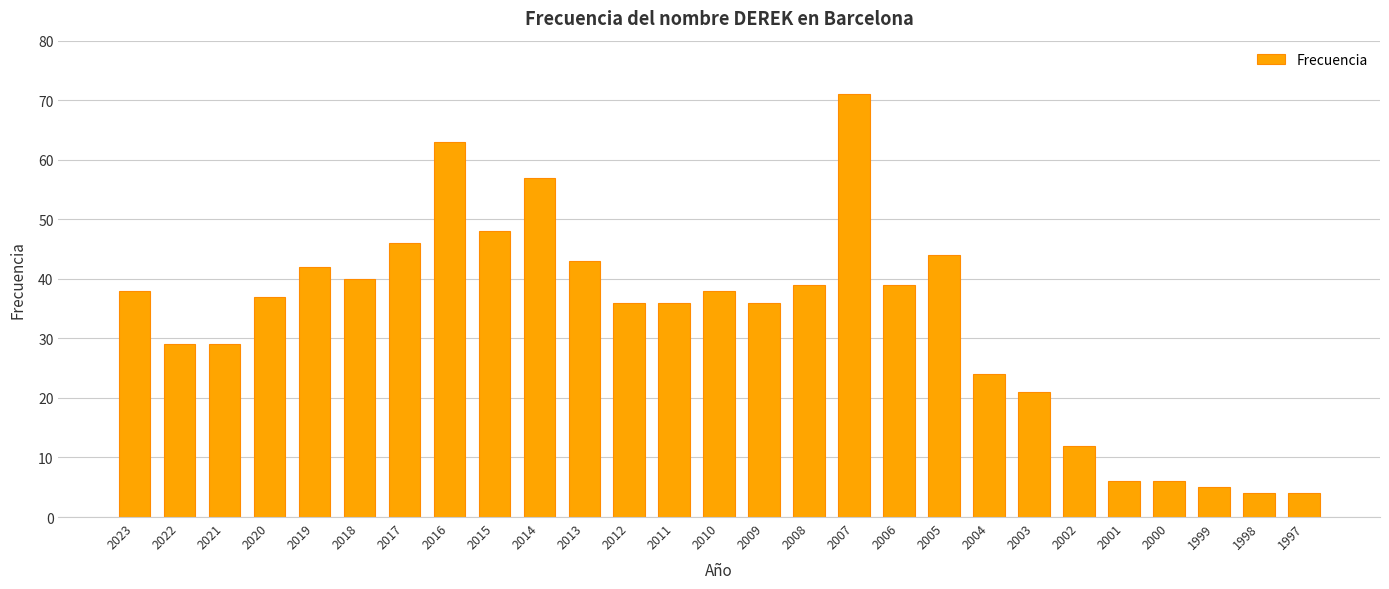

What is the value of the 24th bar from the left?

6